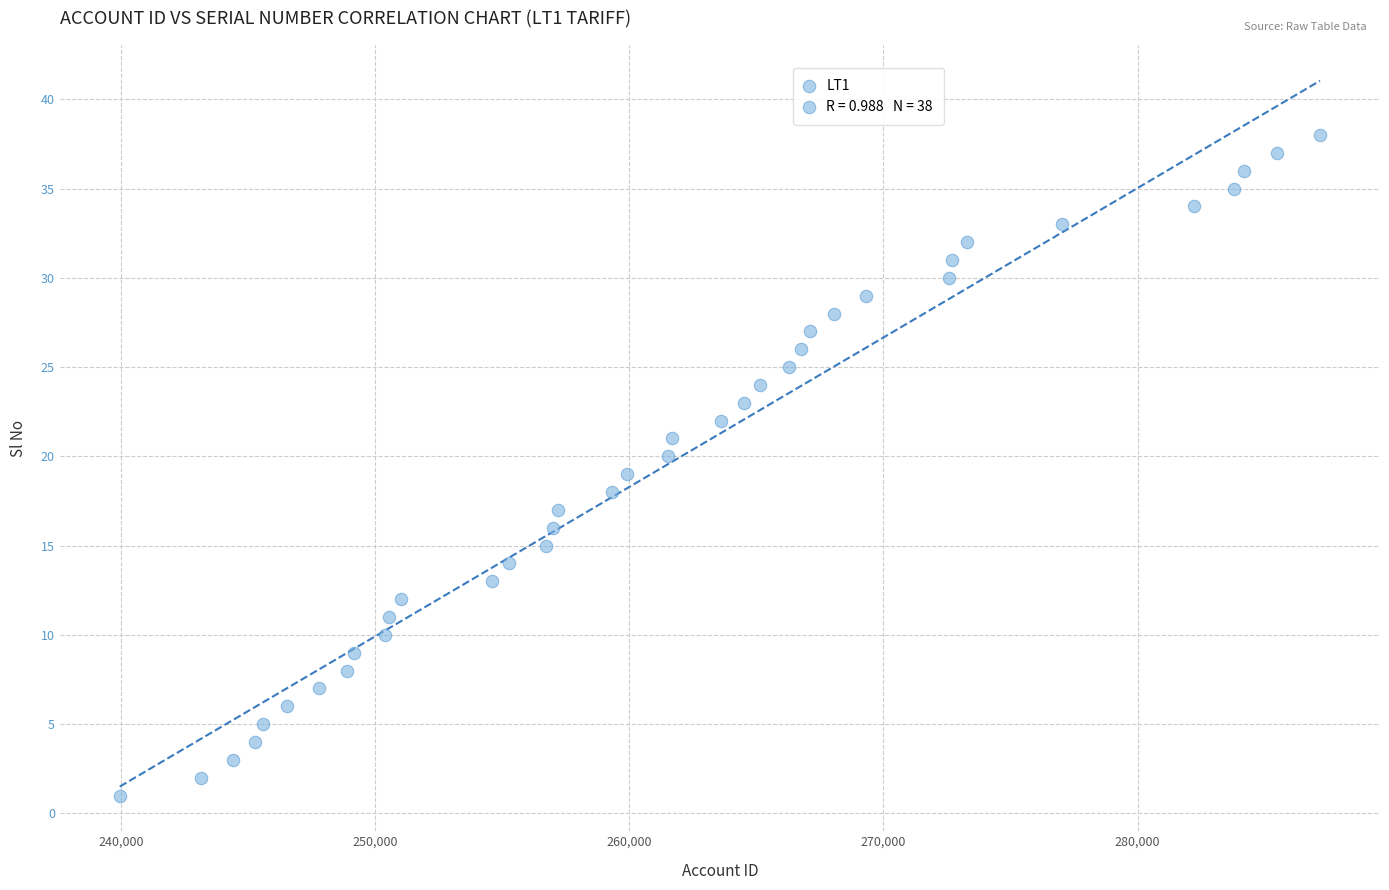

What is the range of Y values (max minus min)?

37